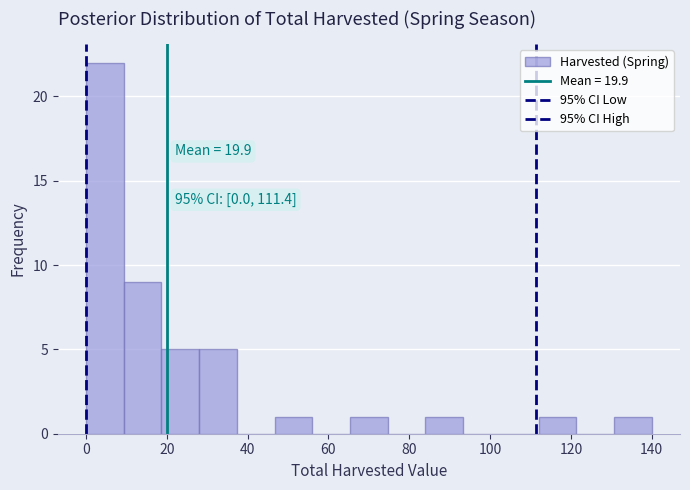

Which range on the x-axis has the tallest bar?

0 to 10